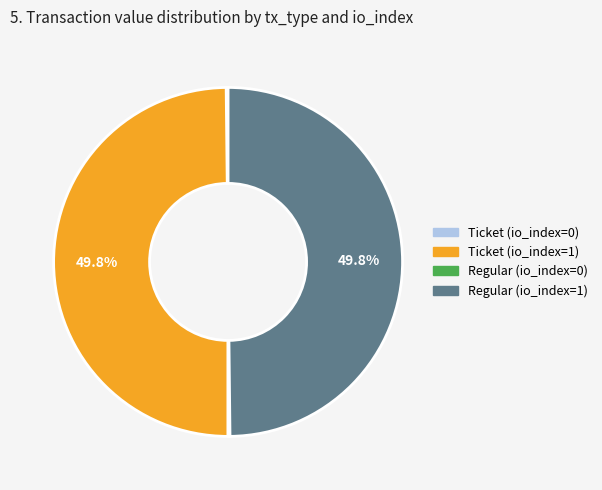

What is the ratio of the value at Ticket (io_index=1) to the value at Regular (io_index=1)?

1.0